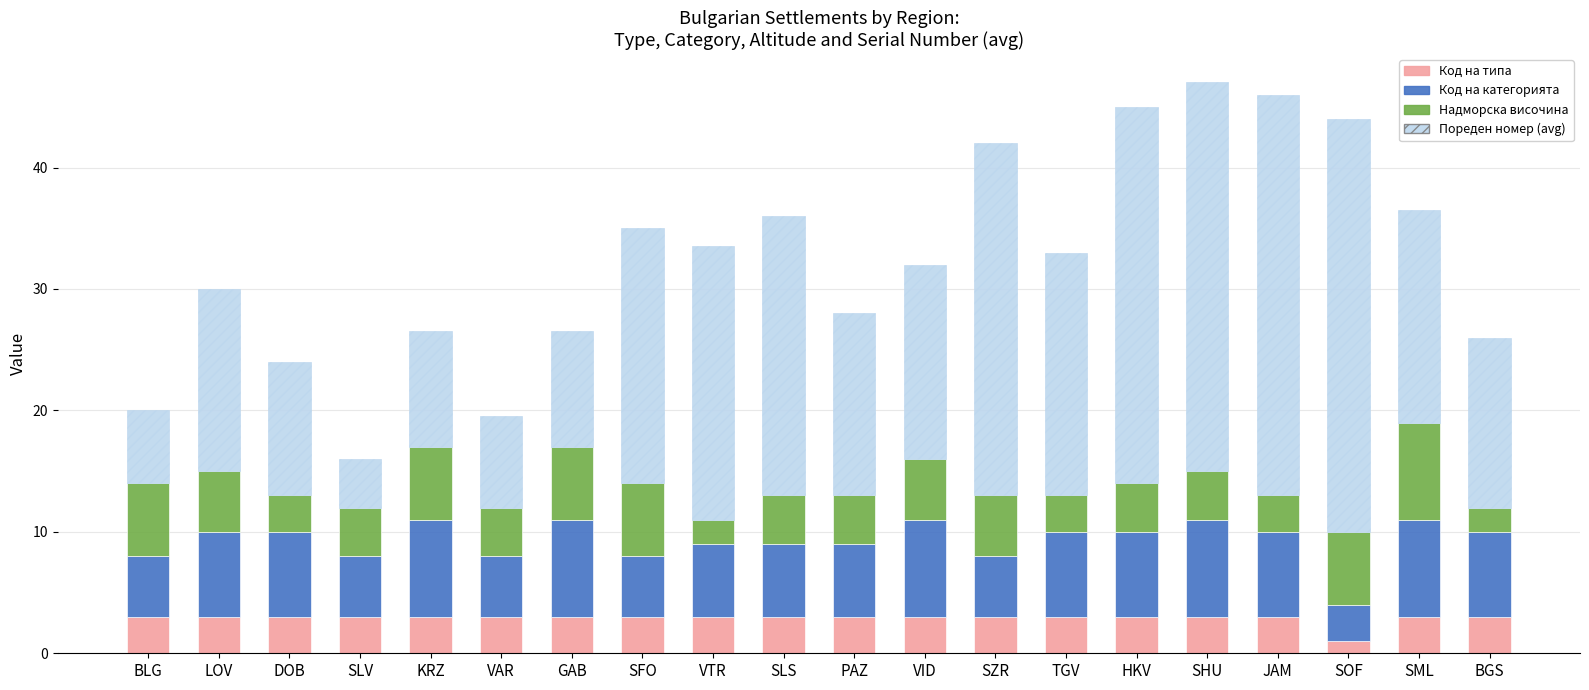

At which label does Код на типа reach its minimum?

SOF